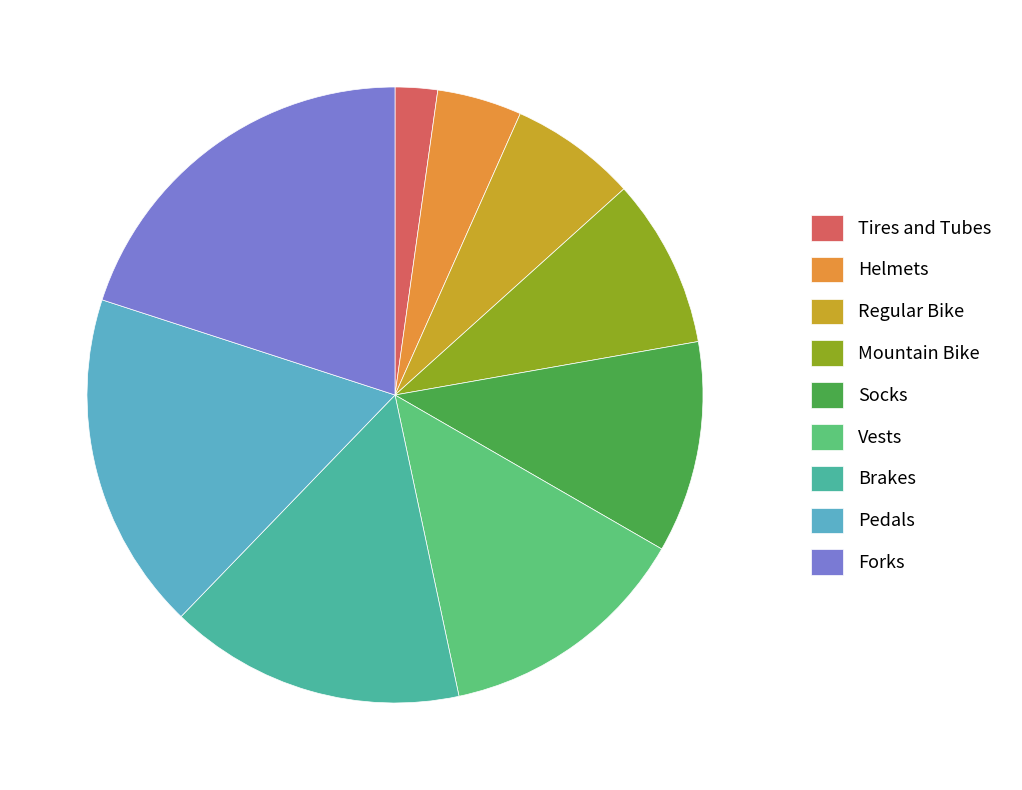

Does any single category account for the majority?

No